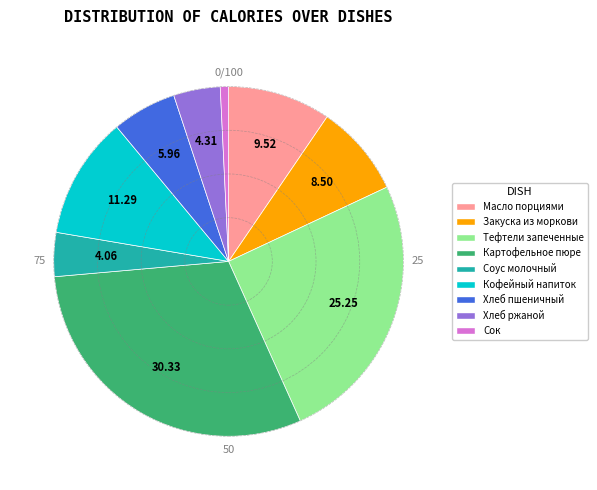

How many slices are in this pie chart?

9